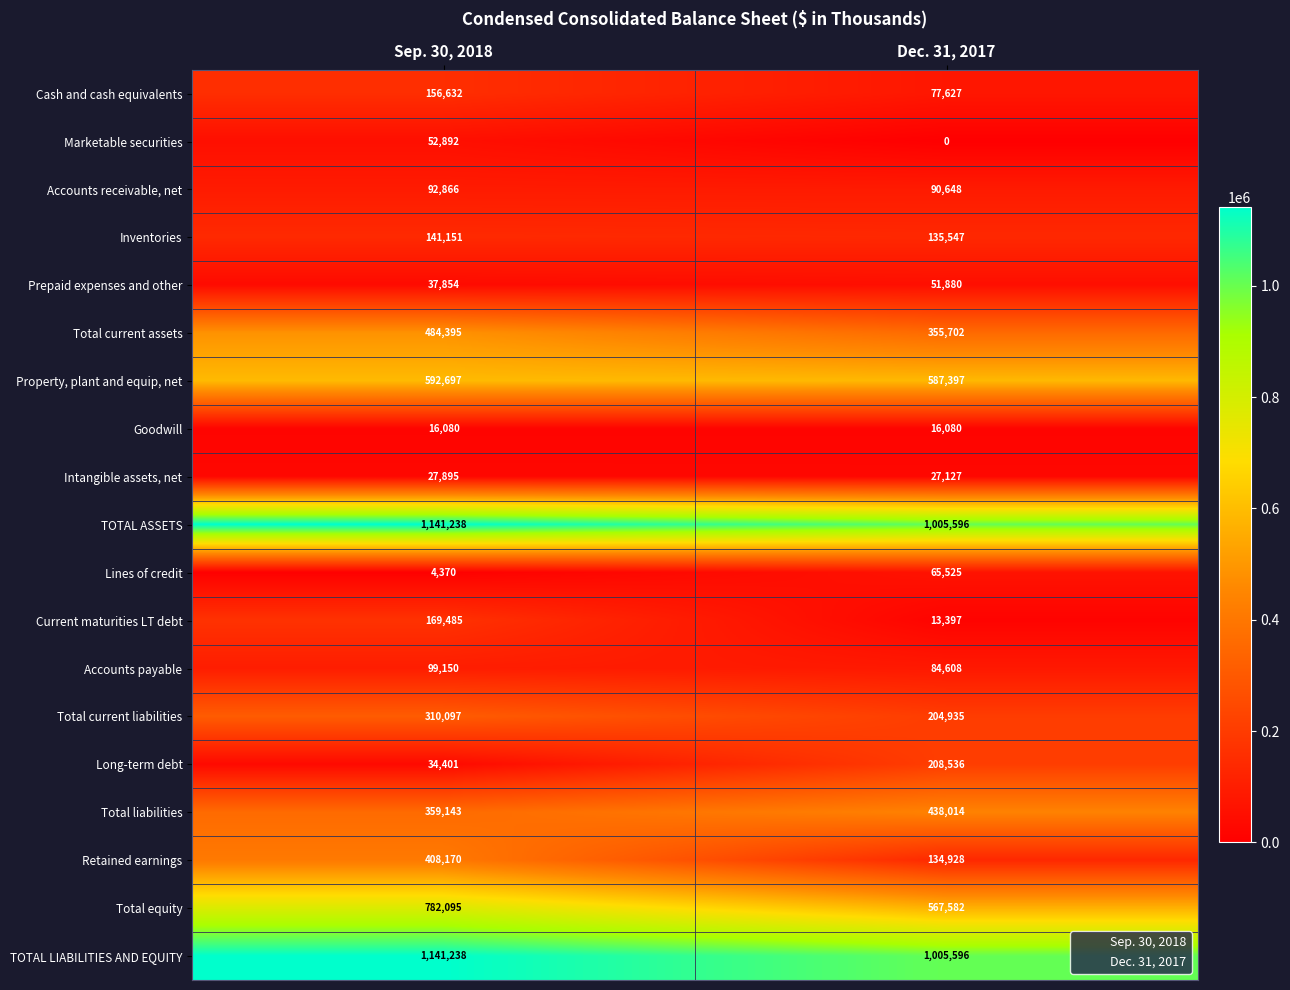

Count the number of categories in the chart.

2